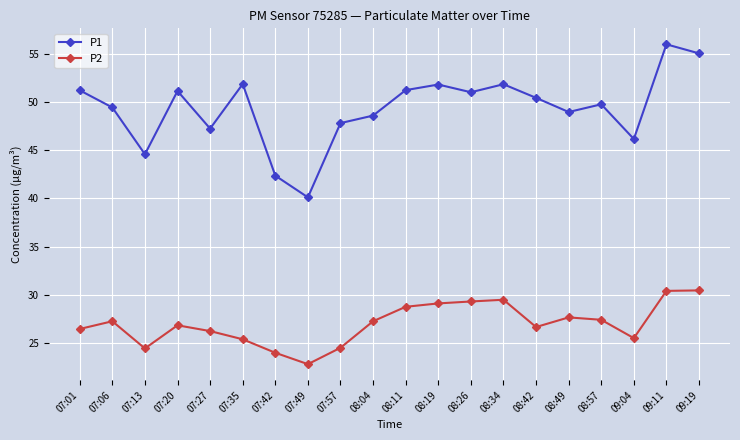

What is the label of the 11th point from the right?

08:04